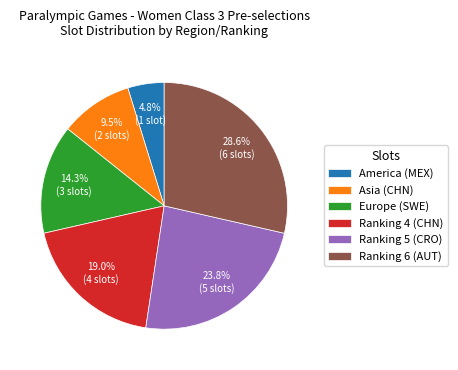

Is it true that Europe (SWE) is 2% of the pie?

False